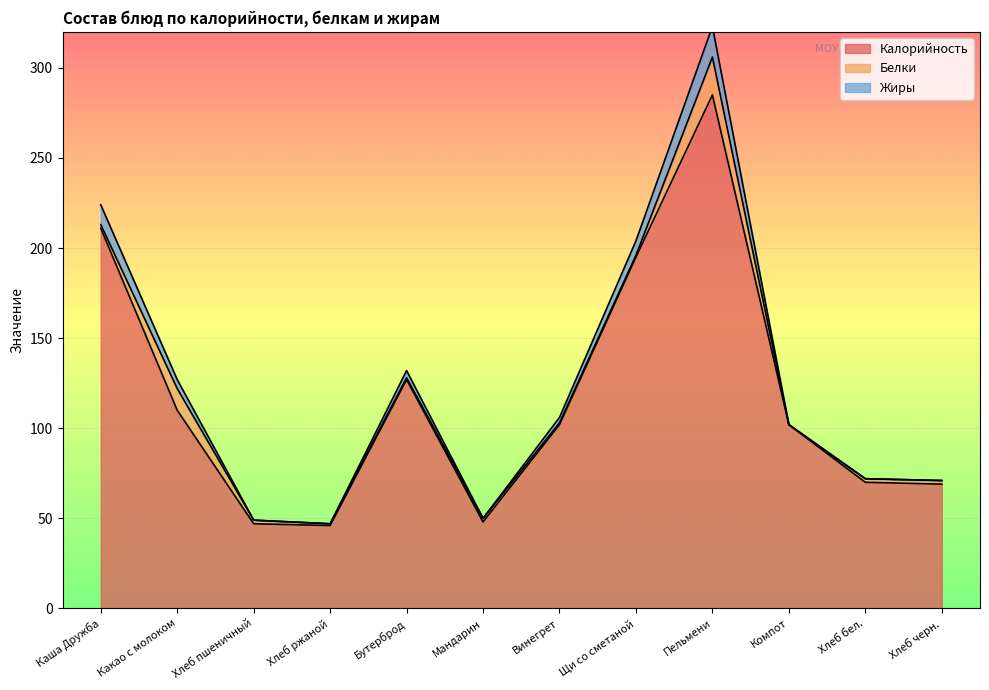

In Калорийность, how many points are lower than both neighbors (excluding endpoints)?

2